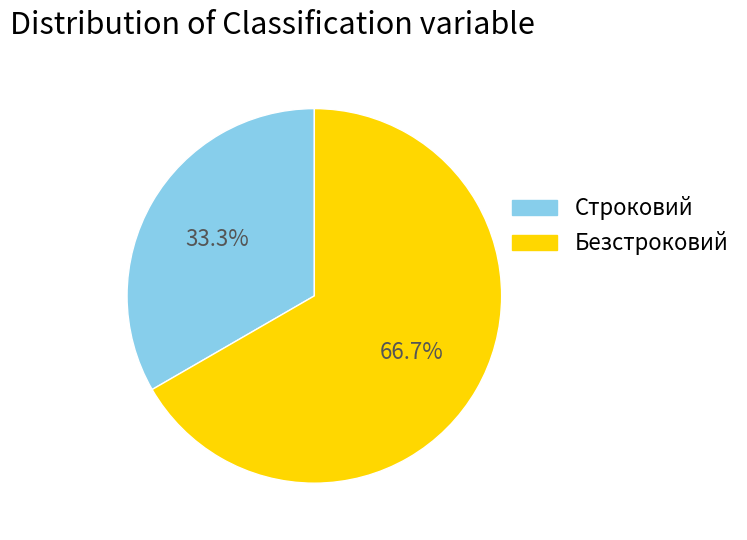

Is there a majority slice in this chart?

Yes